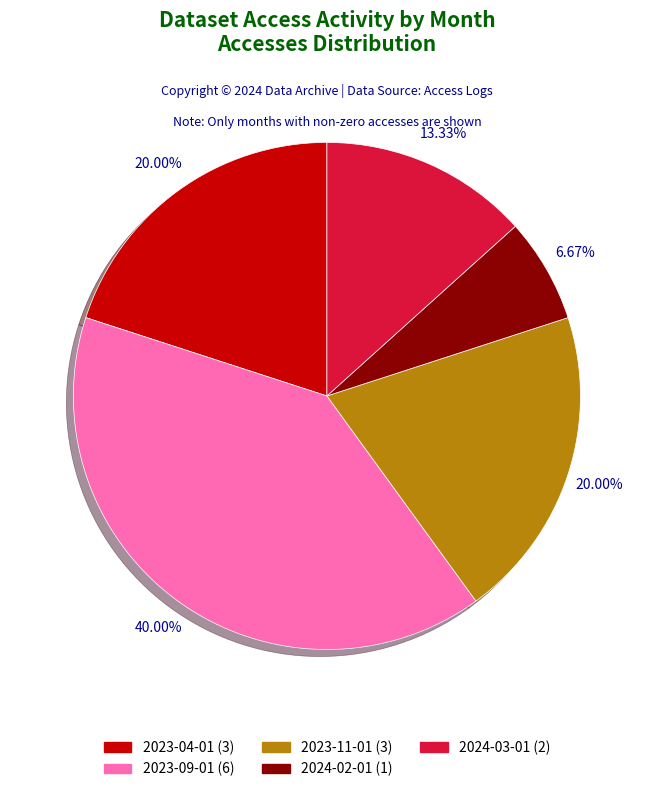

What is the largest slice in the pie chart?

2023-09-01